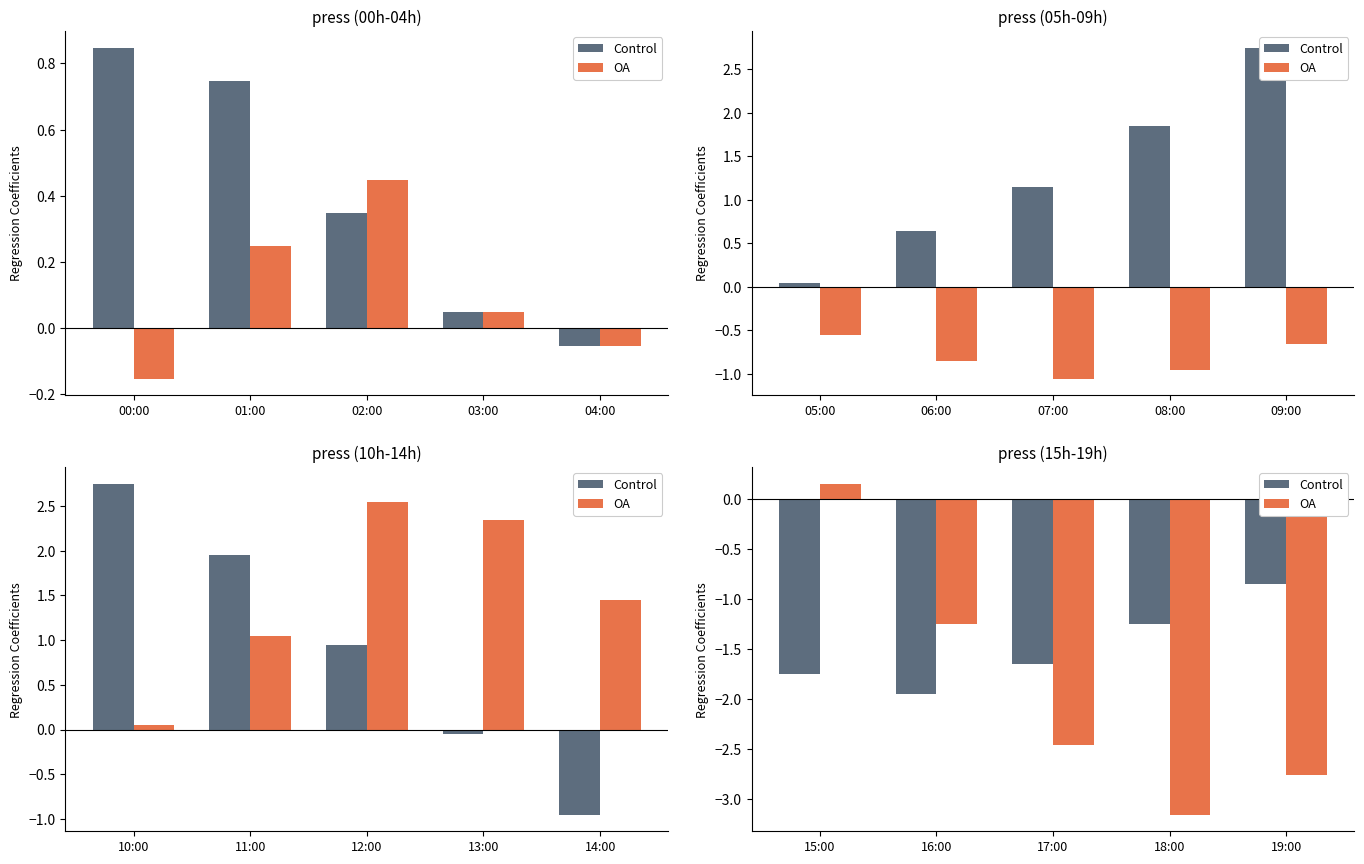

At which label is Control closest to -1?

19:00